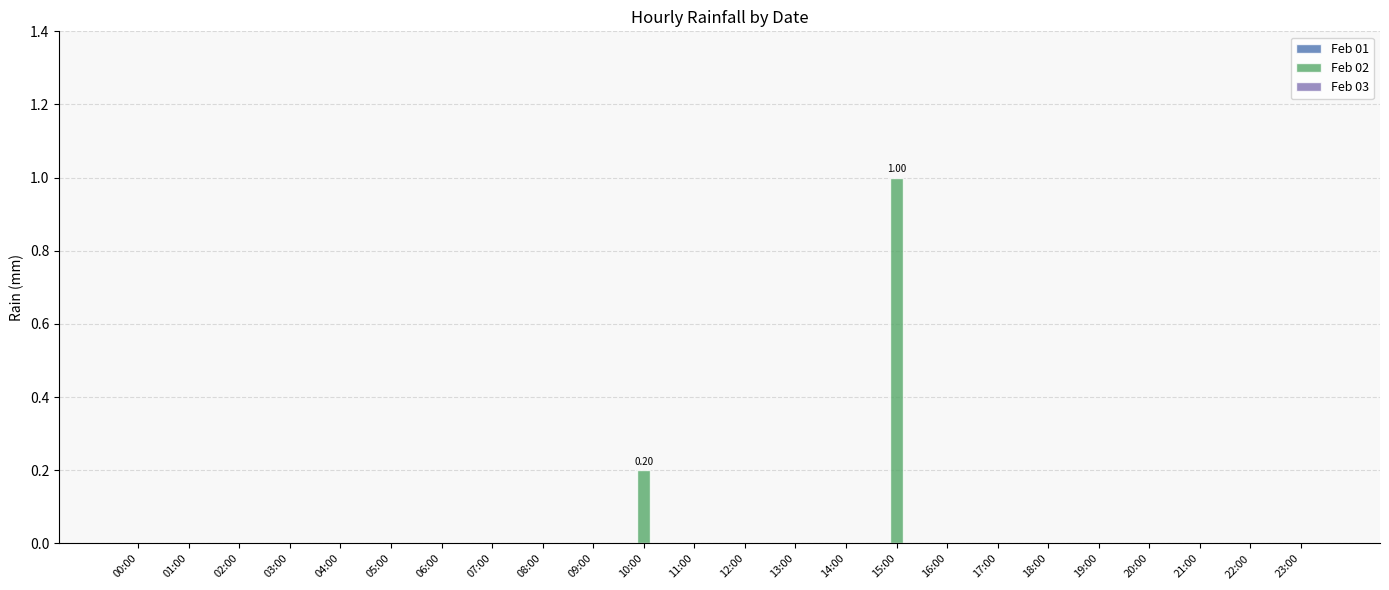

What is the change in value from 13:00 to 15:00?

+1.0